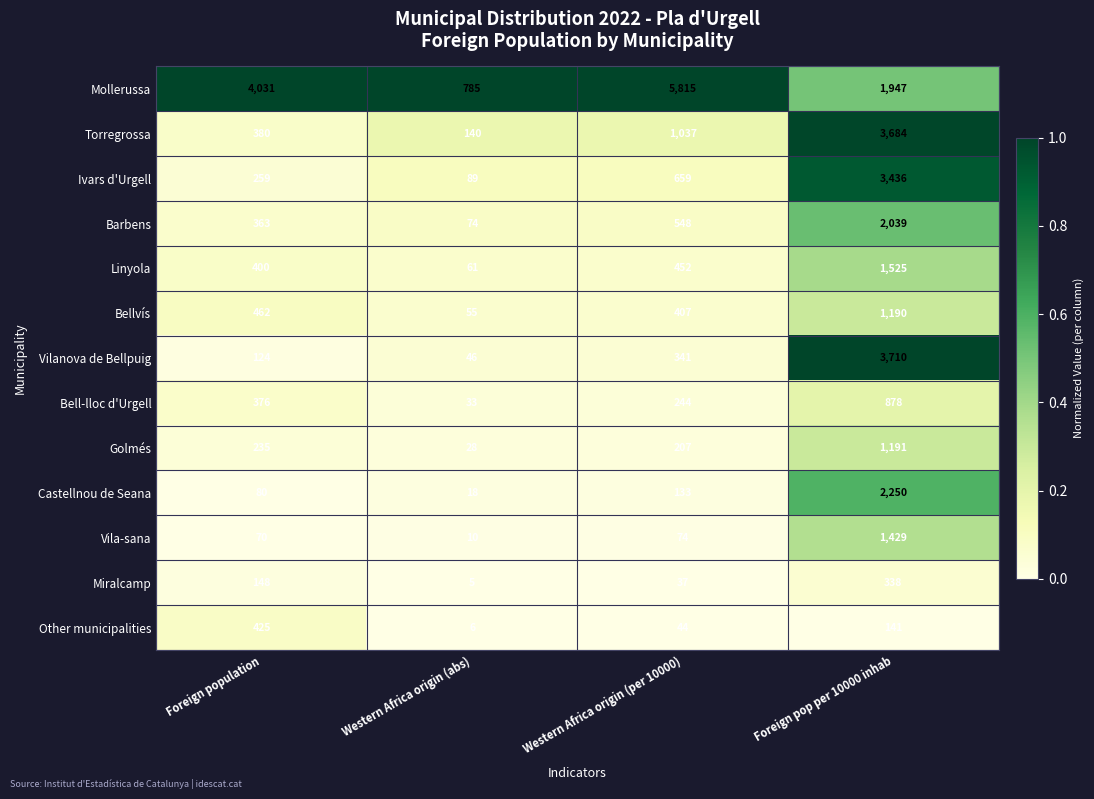

Rank the series at Foreign pop per 10000 inhab from lowest to highest value.

Other municipalities, Miralcamp, Bell-lloc d'Urgell, Bellvís, Golmés, Vila-sana, Linyola, Mollerussa, Barbens, Castellnou de Seana, Ivars d'Urgell, Torregrossa, Vilanova de Bellpuig